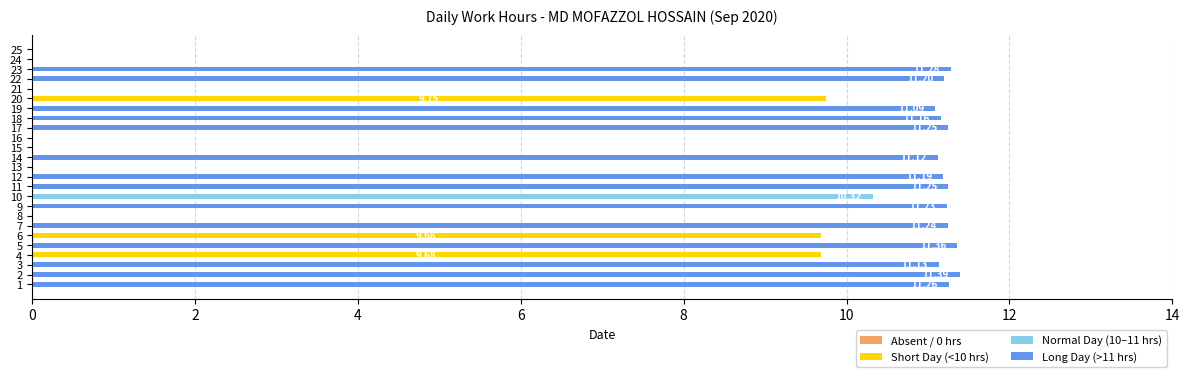

What is the total value across all series at 7?

11.2